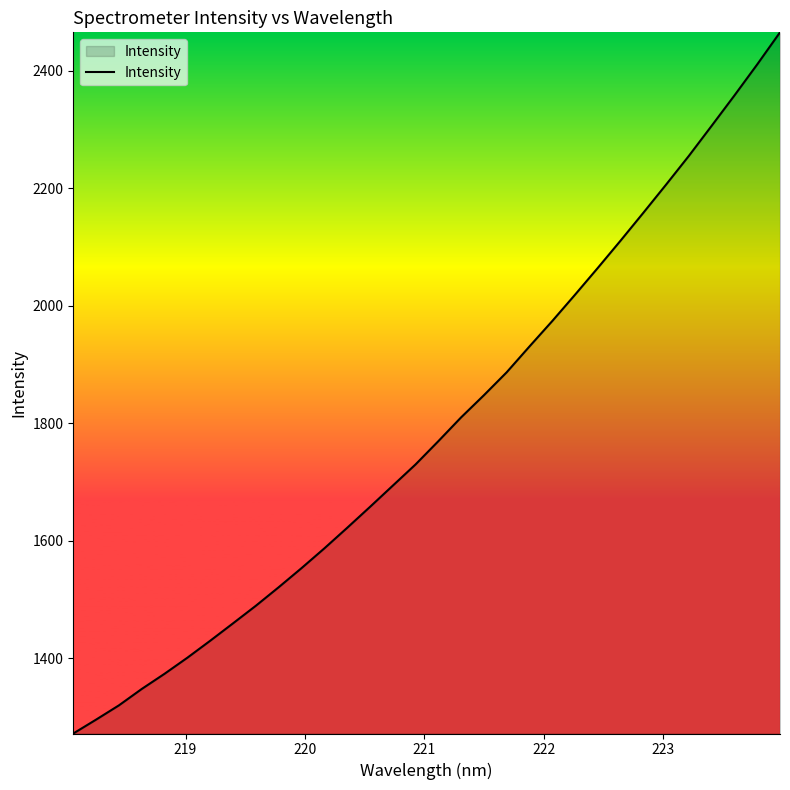

What is the difference between the maximum and minimum values?

1194.3